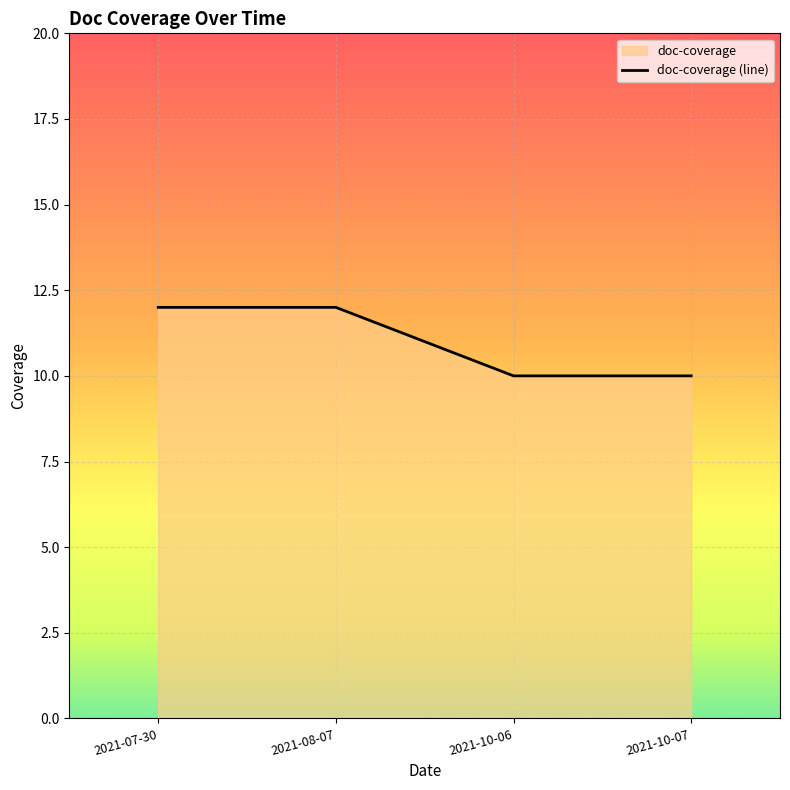

How many data points are less than 12?

2